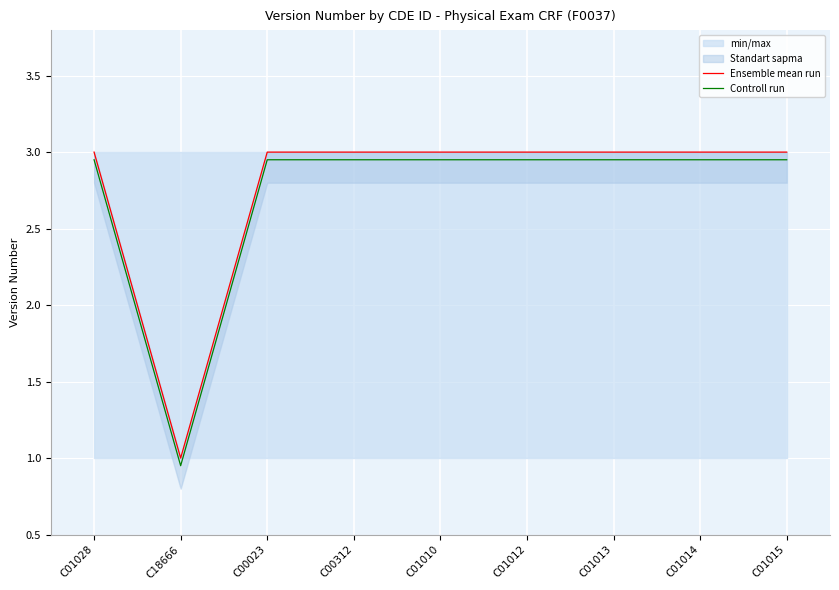

Between C18666 and C01015, which series saw the biggest shift?

Ensemble mean run